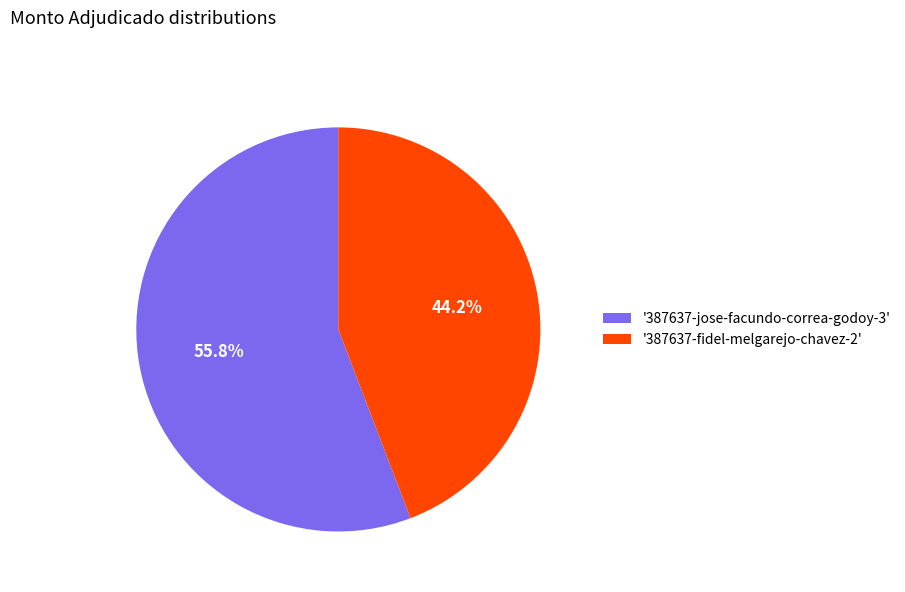

How much of the chart is everything except '387637-fidel-melgarejo-chavez-2'?

55.8%